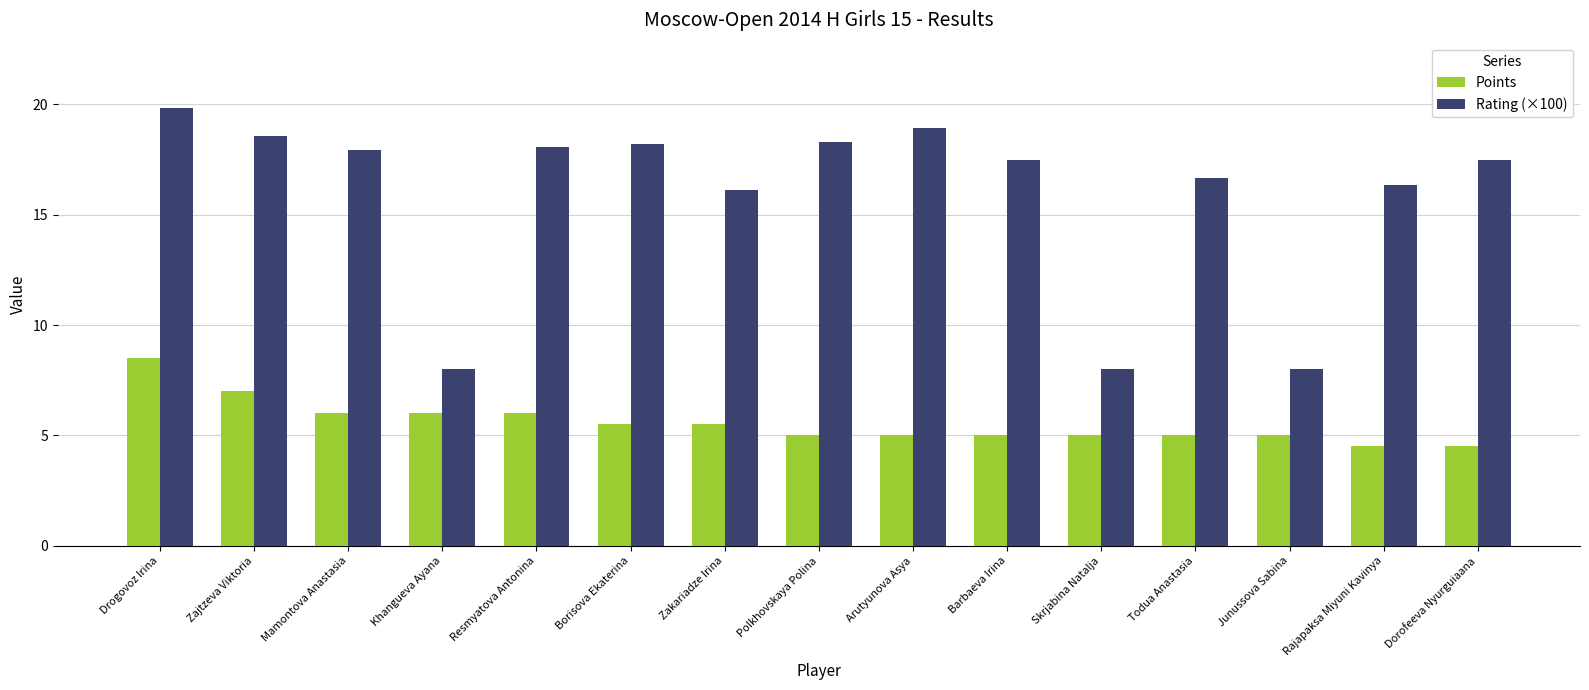

Is it true that Points equals 8.5 at Drogovoz Irina?

True